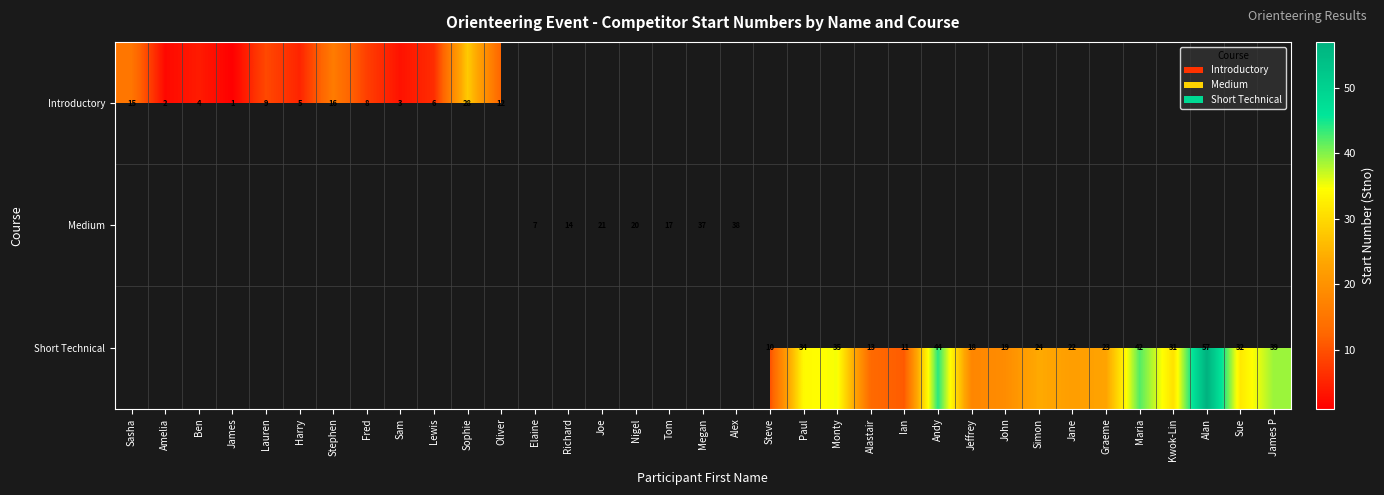

Which series has the largest range (max minus min)?

Introductory